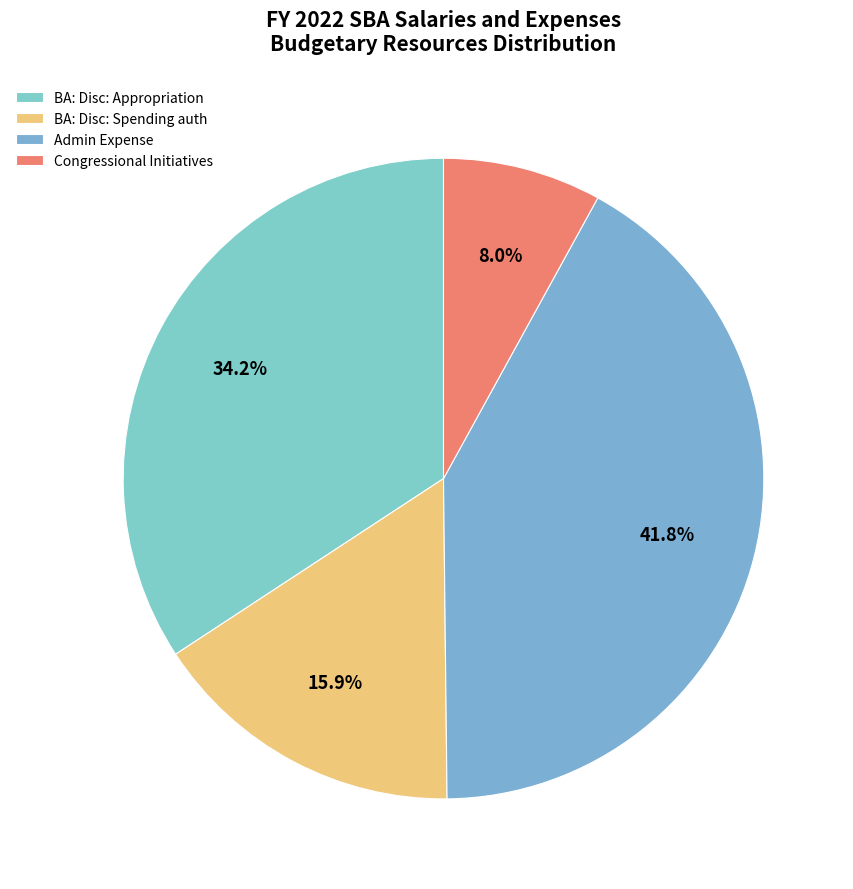

Which category has the biggest portion of the pie?

Admin Expense